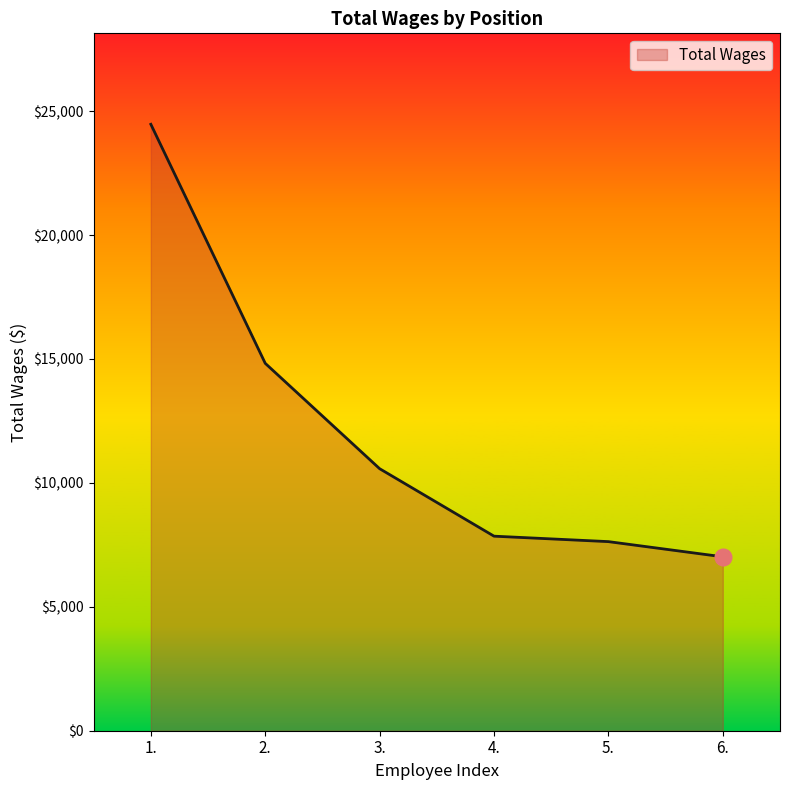

Is it true that the value at 2. is 14826?

True